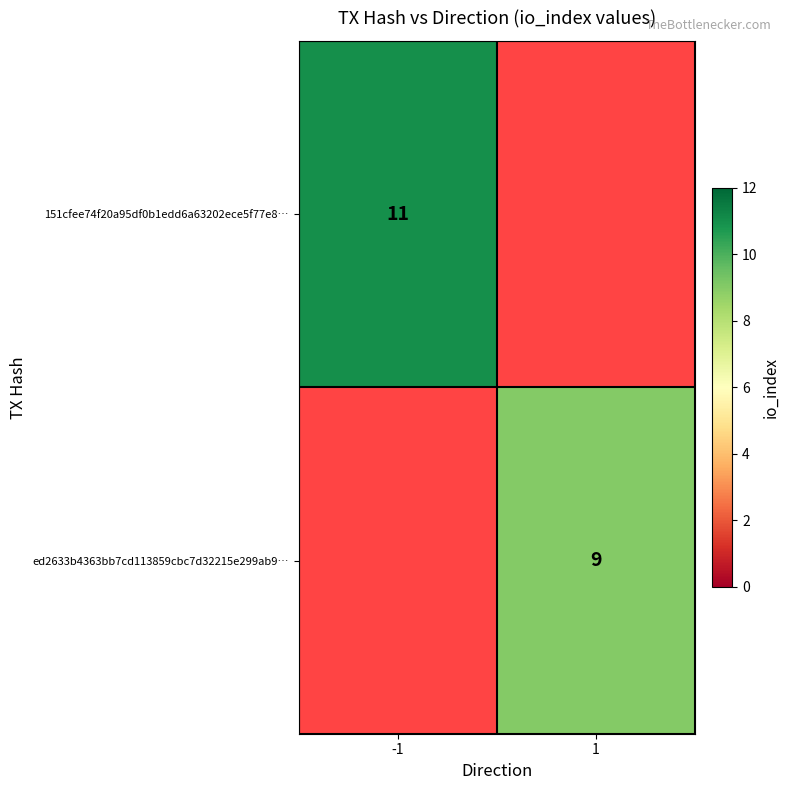

What is the maximum value shown in the chart?

11.0